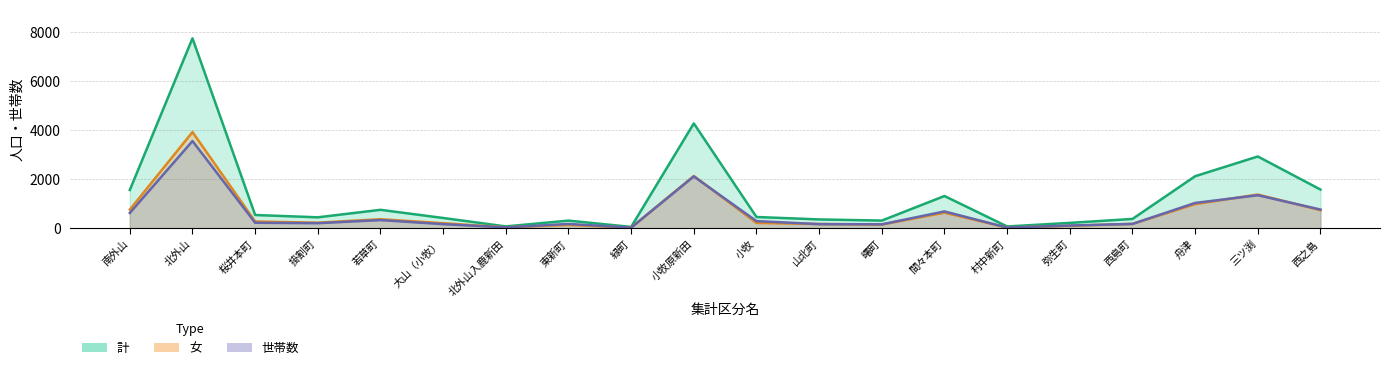

What is the difference between the maximum and minimum values in the 世帯数 series?

3529